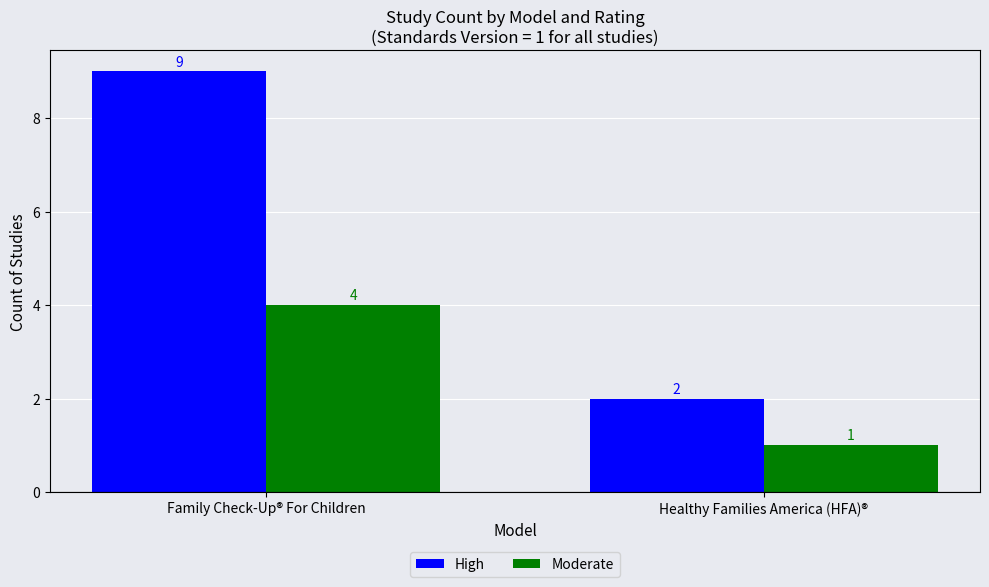

At which label is Moderate closest to 2?

Healthy Families America (HFA)®